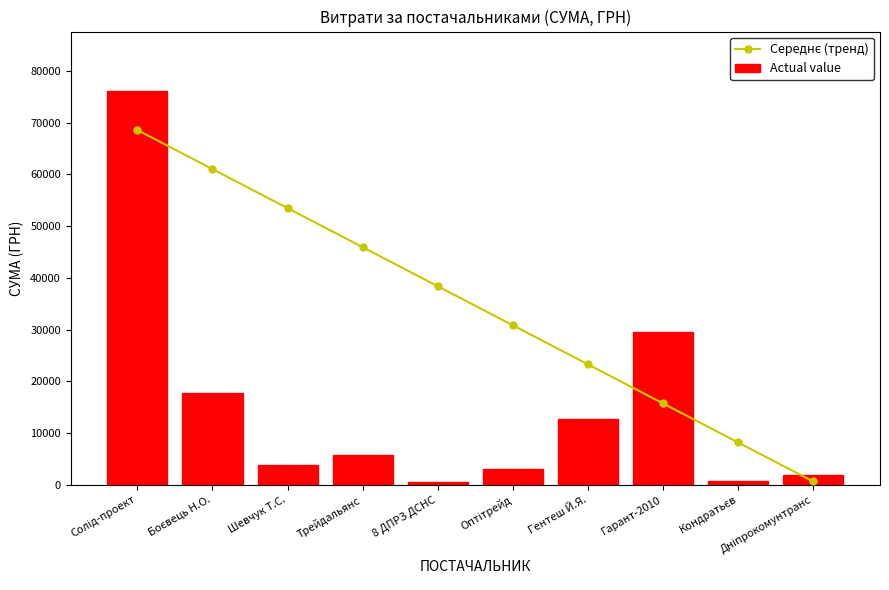

What position from the left is Солід-проект?

1